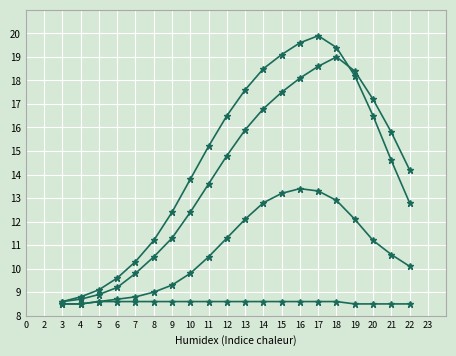

What is the minimum value shown in the chart?

8.5